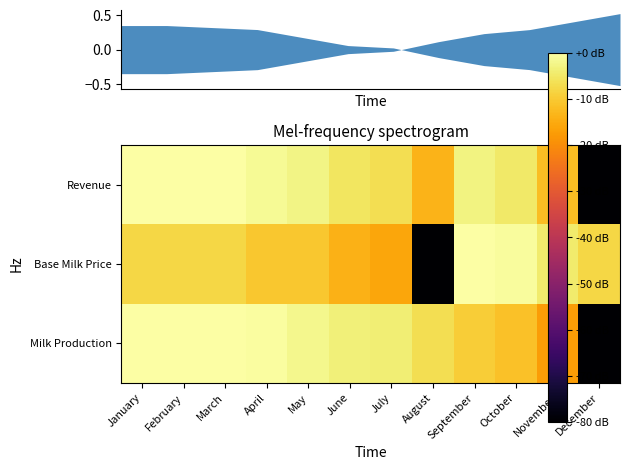

What is the lowest value of the Revenue series?

-80.0